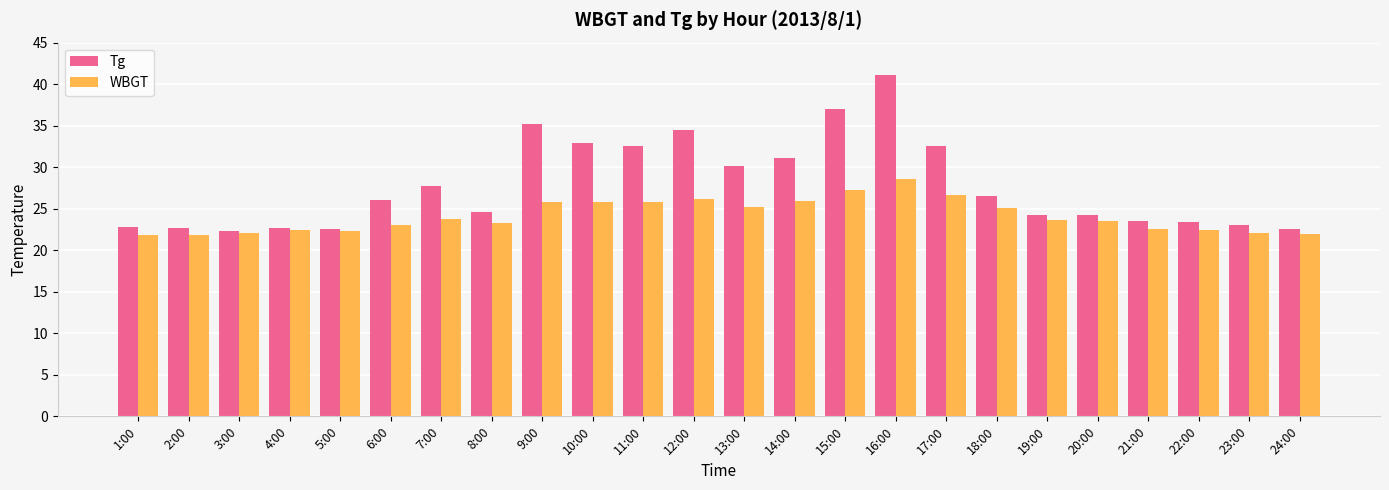

Rank the series by their average value, from lowest to highest.

WBGT, Tg